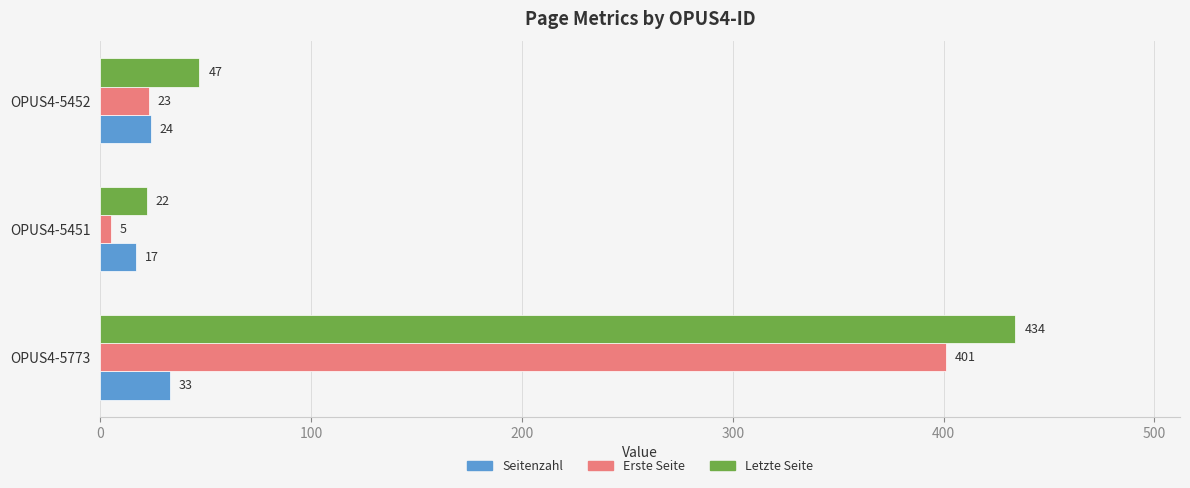

Which label corresponds to the smallest value in the chart?

OPUS4-5451